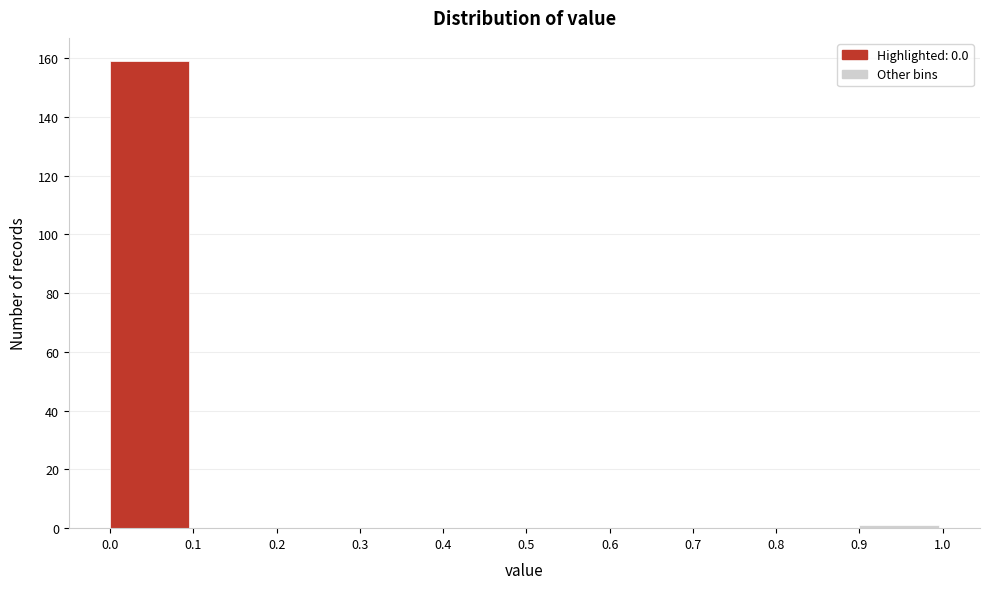

Reading left to right, list every bar in this chart as the range it spans on the x-axis followed by its height. The values are not printed on the chart, so give them approximately, as read against the axis.

0.0 to 0.1: 160
0.1 to 0.2: 0
0.2 to 0.3: 0
0.3 to 0.4: 0
0.4 to 0.5: 0
0.5 to 0.6: 0
0.6 to 0.7: 0
0.7 to 0.8: 0
0.8 to 0.9: 0
0.9 to 1.0: under 2